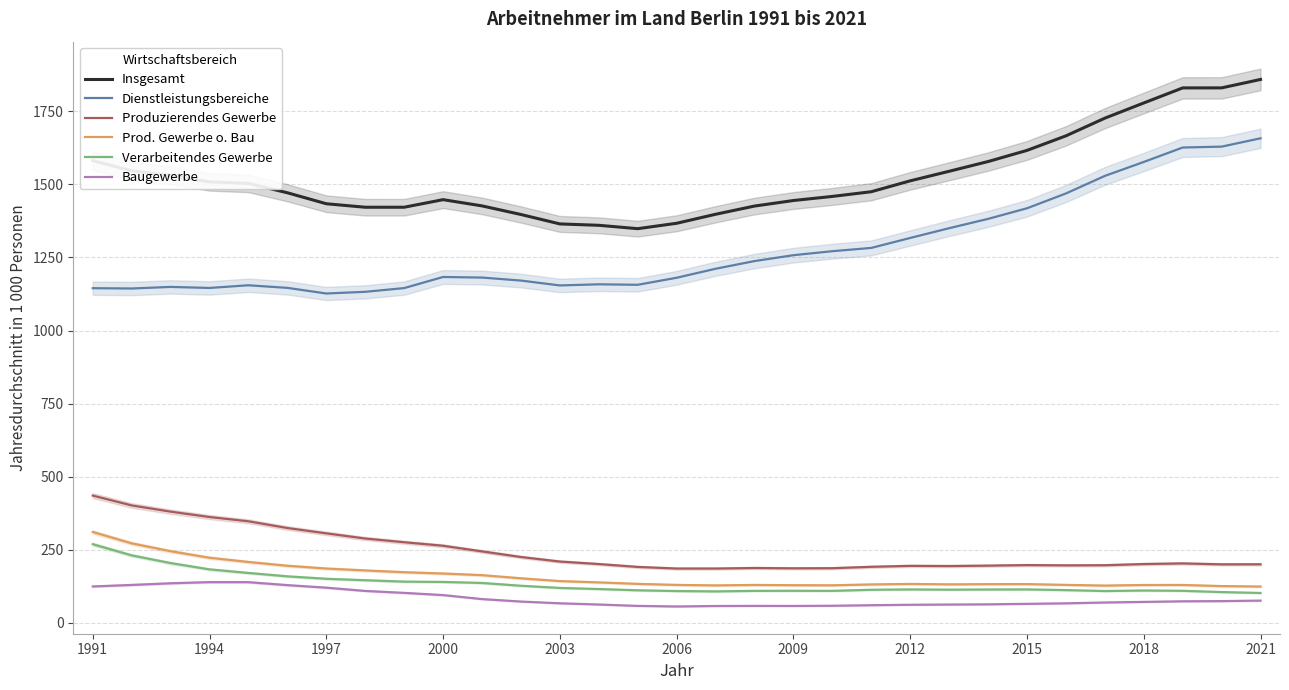

True or false: Prod. Gewerbe o. Bau has more than 1 interior local peaks.

True